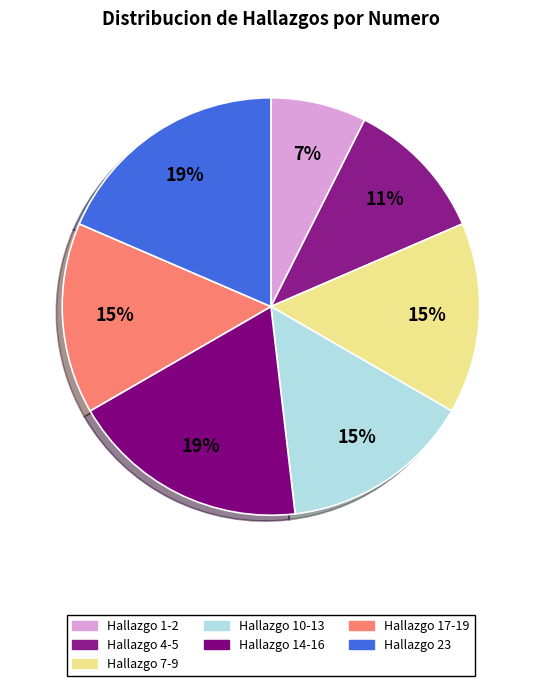

Count the number of slices in the pie.

7